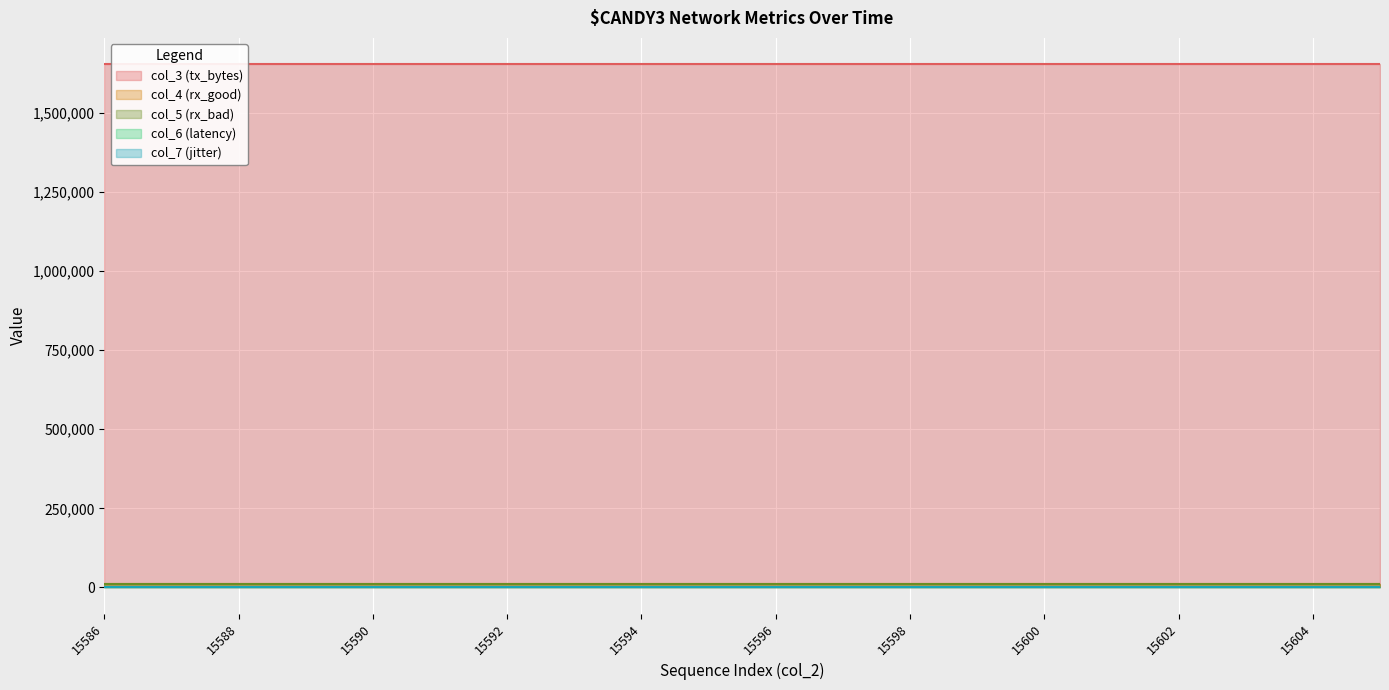

Where does the col_3 (tx_bytes) series first go above 1654709?

15597